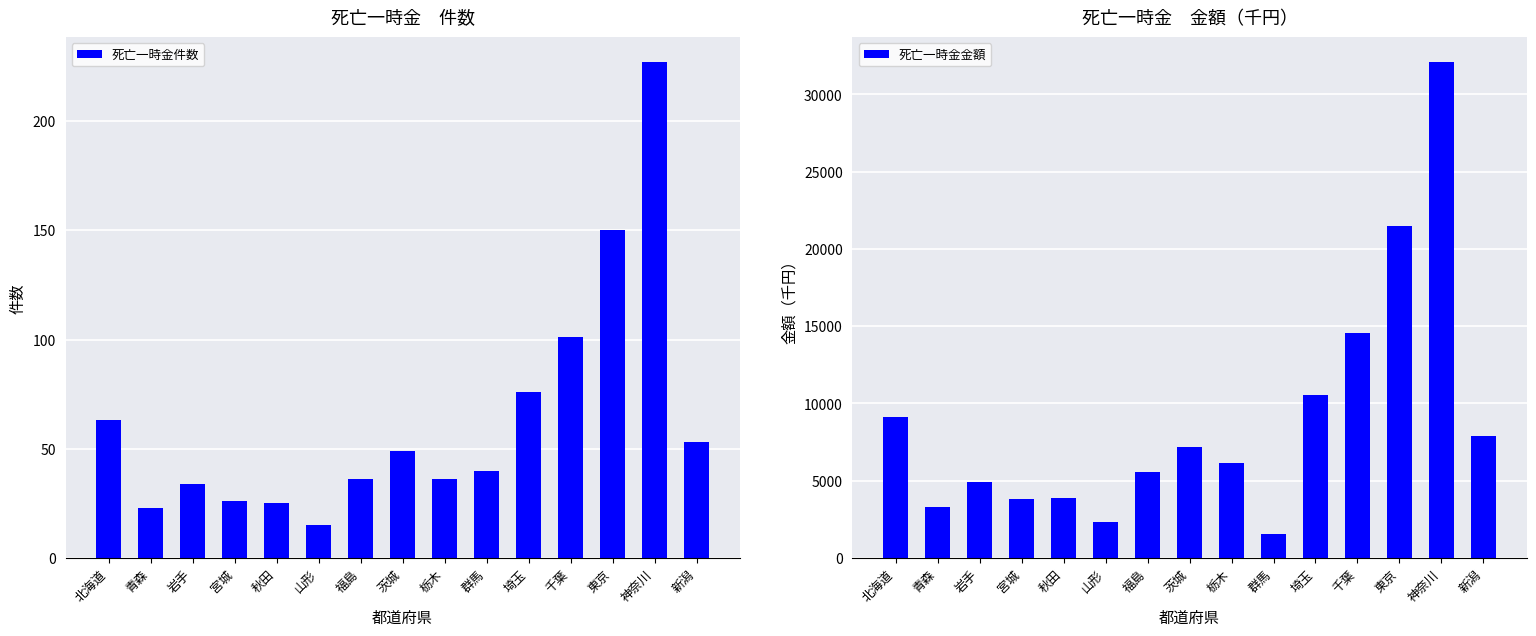

The value of 死亡一時金件数 at 北海道 is 63. True or false?

True